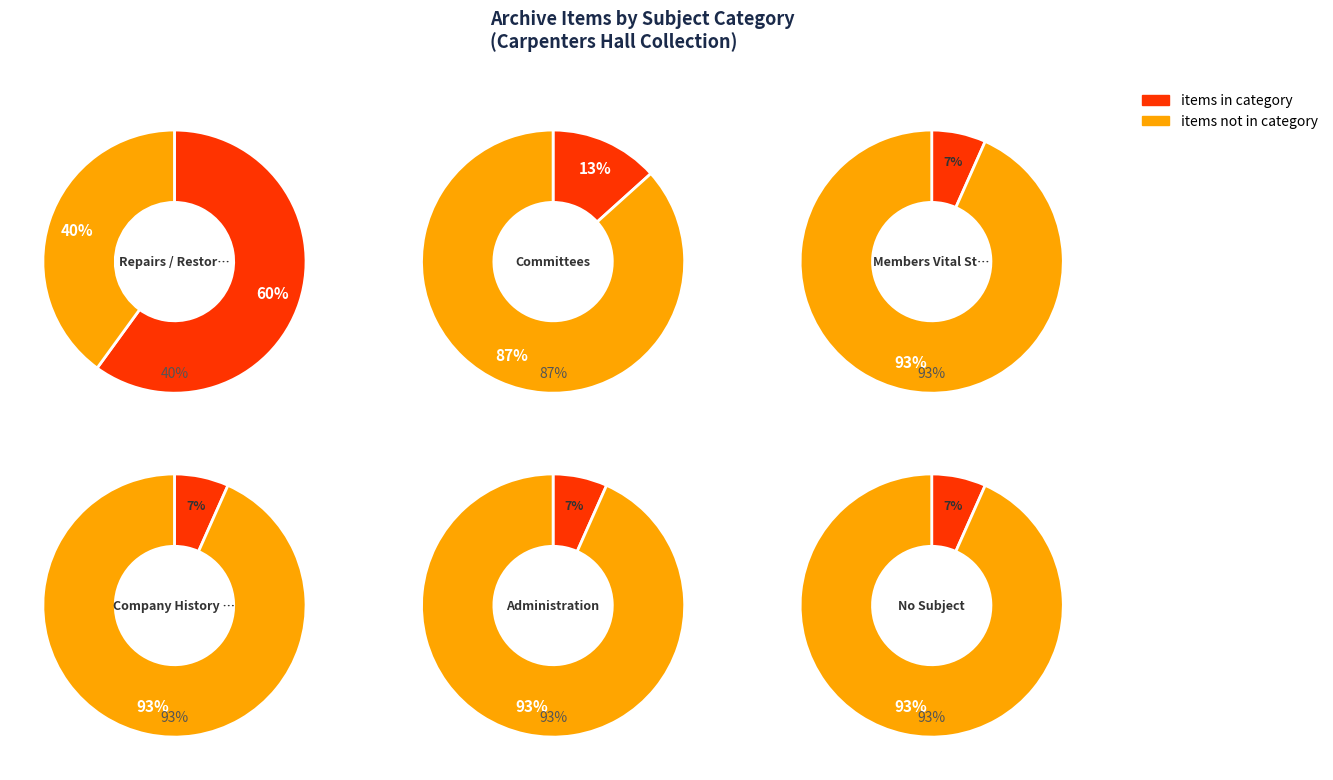

To the nearest percent, what is the difference between the largest and smallest slice percentages?

53%